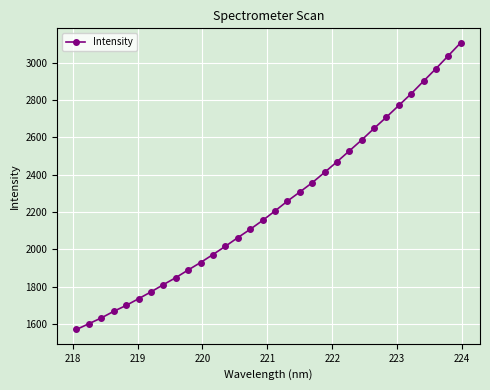

How many distinct data groups are displayed?

1